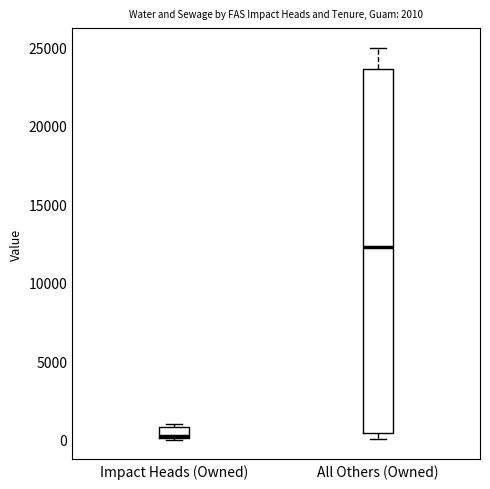

Which box's median line is the lowest?

Impact Heads (Owned)